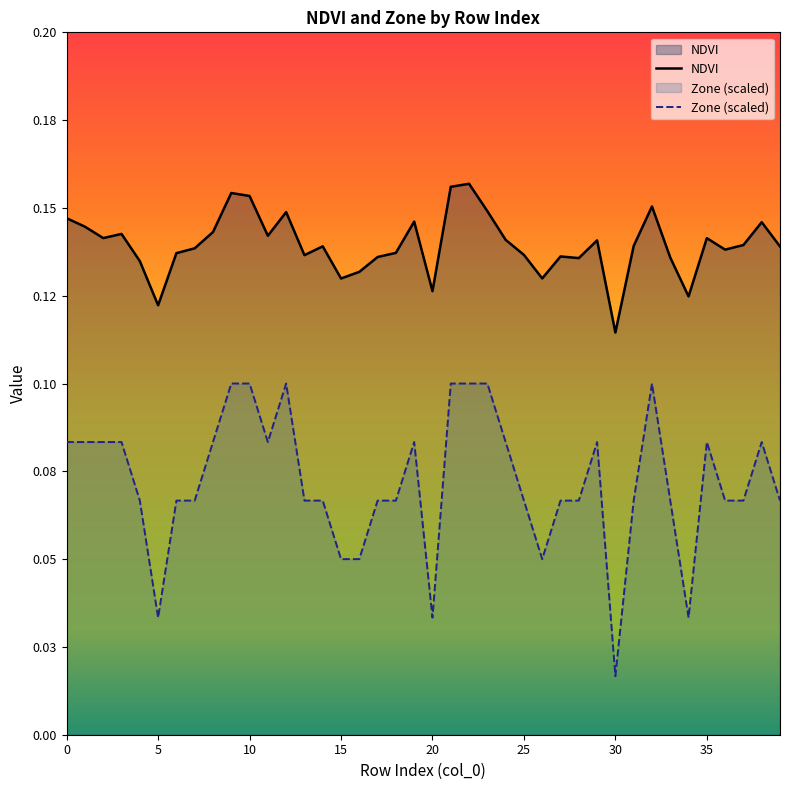

True or false: Zone has a value of 0.1 at 19.

True